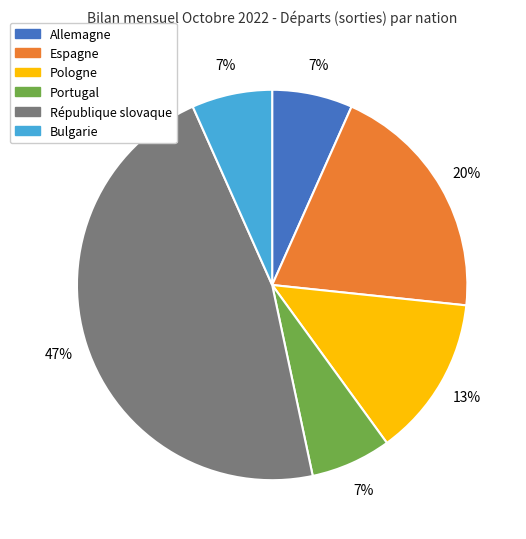

True or false: République slovaque accounts for 53% of the total.

False